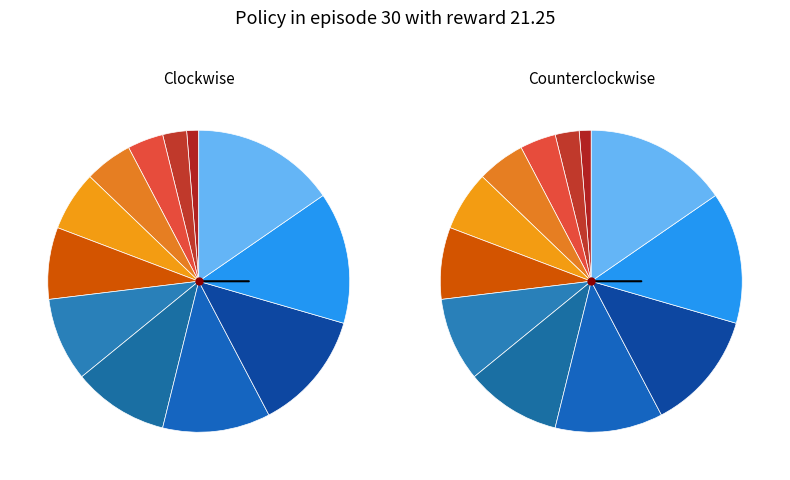

To the nearest percent, what portion does 0.0048 represent?

8%